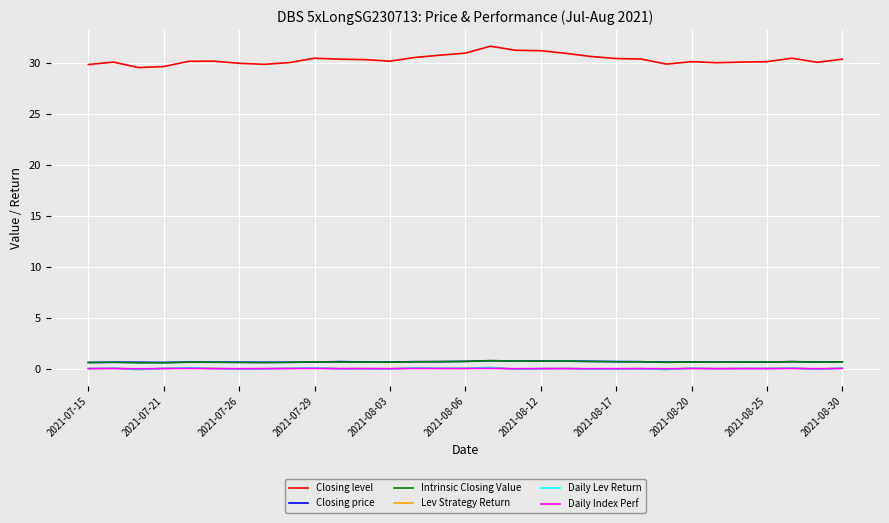

What is the maximum value shown in the chart?

31.7